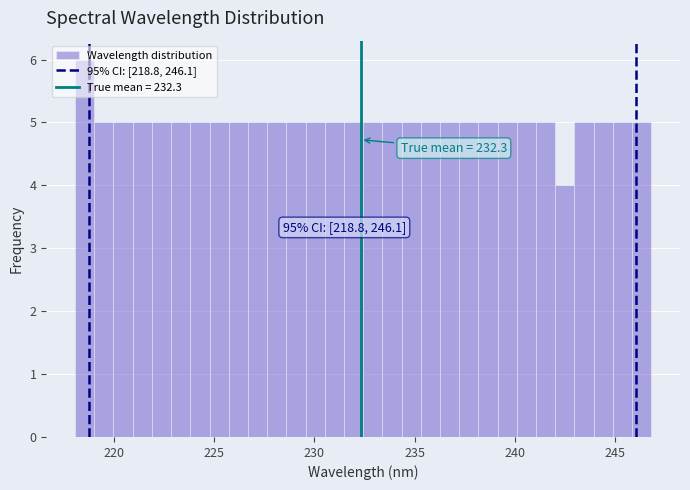

Read against the x-axis, roughly where is the centre of the tallest bar?

218.5